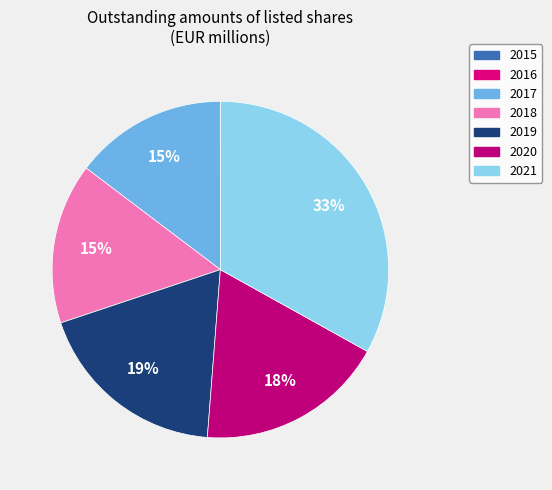

To the nearest percent, what is the combined percentage of 2016 and 2018?

15%